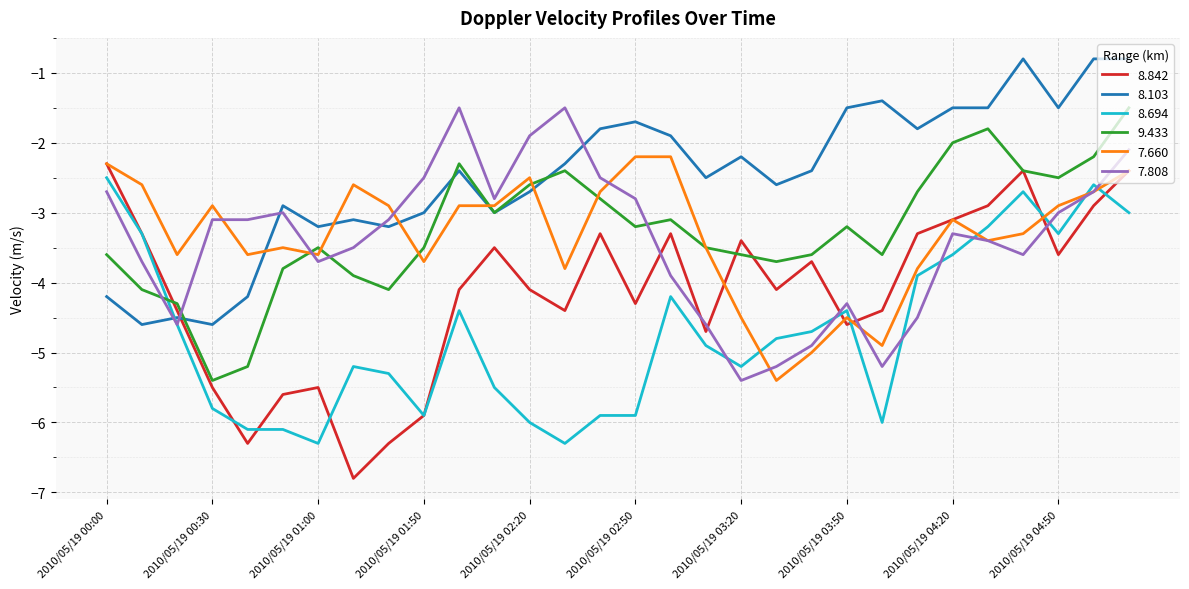

After their last crossing, which series has the higher values: 9.433 or 8.694?

9.433